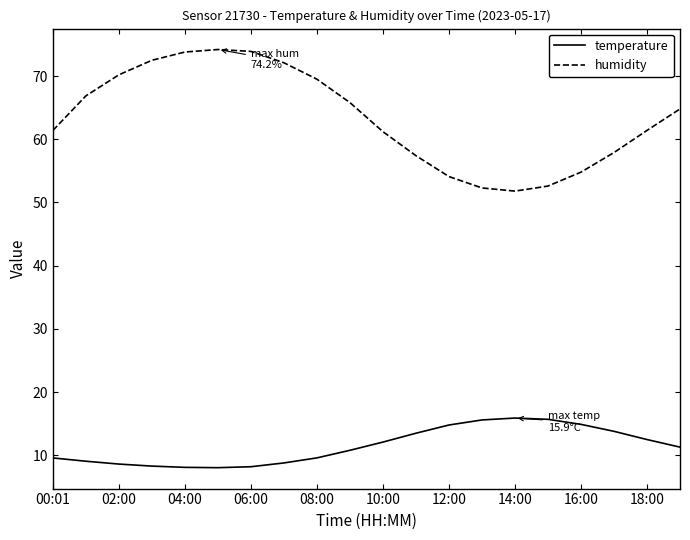

What is the difference between the maximum and second lowest values in the humidity series?

21.9